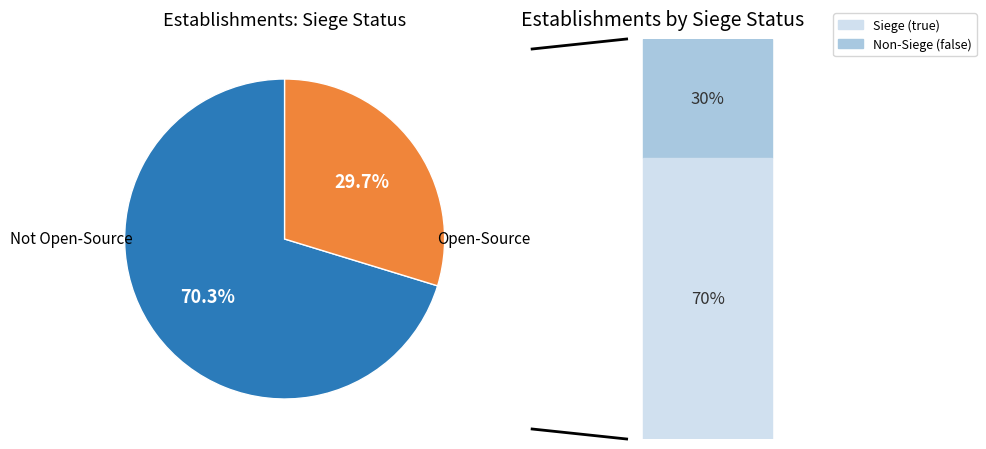

Is there a majority slice in this chart?

Yes